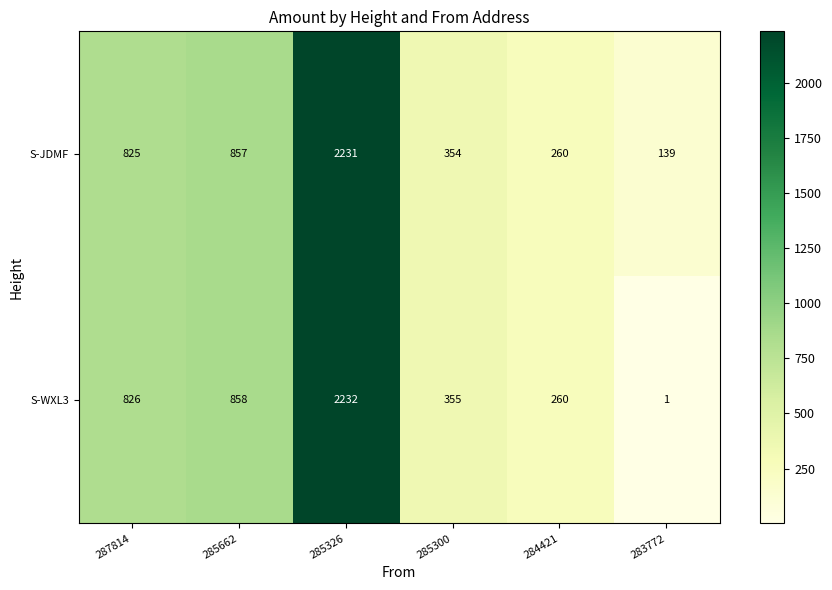

At which category is the sum across all series the highest?

285326